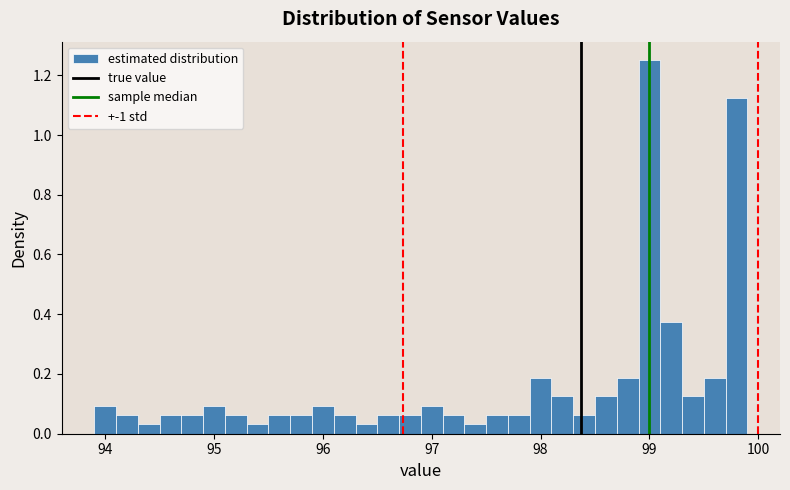

Read against the x-axis, roughly where is the centre of the tallest bar?

99.0